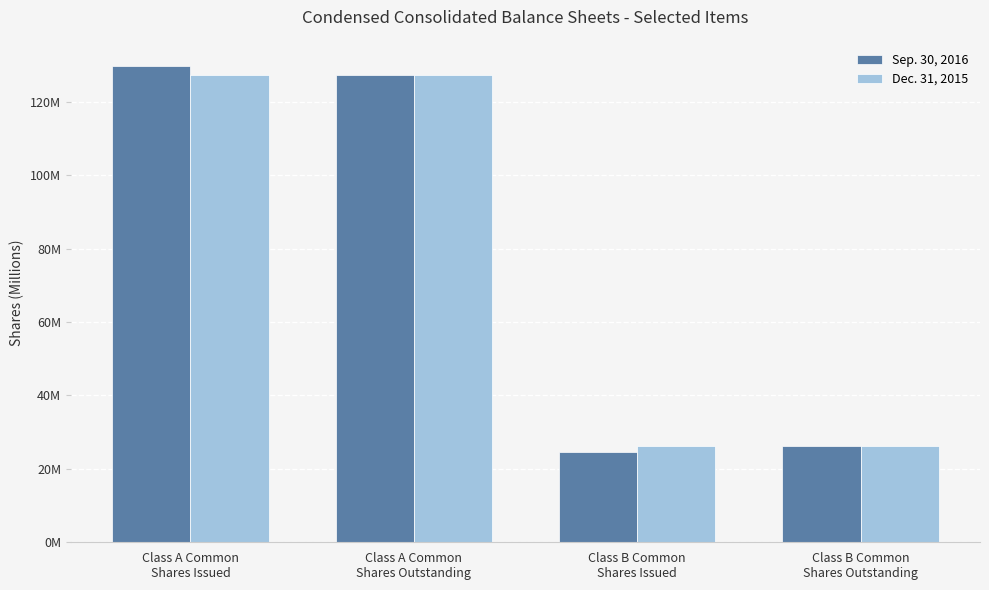

At which category is the sum across all series the highest?

Class A Common
Shares Issued